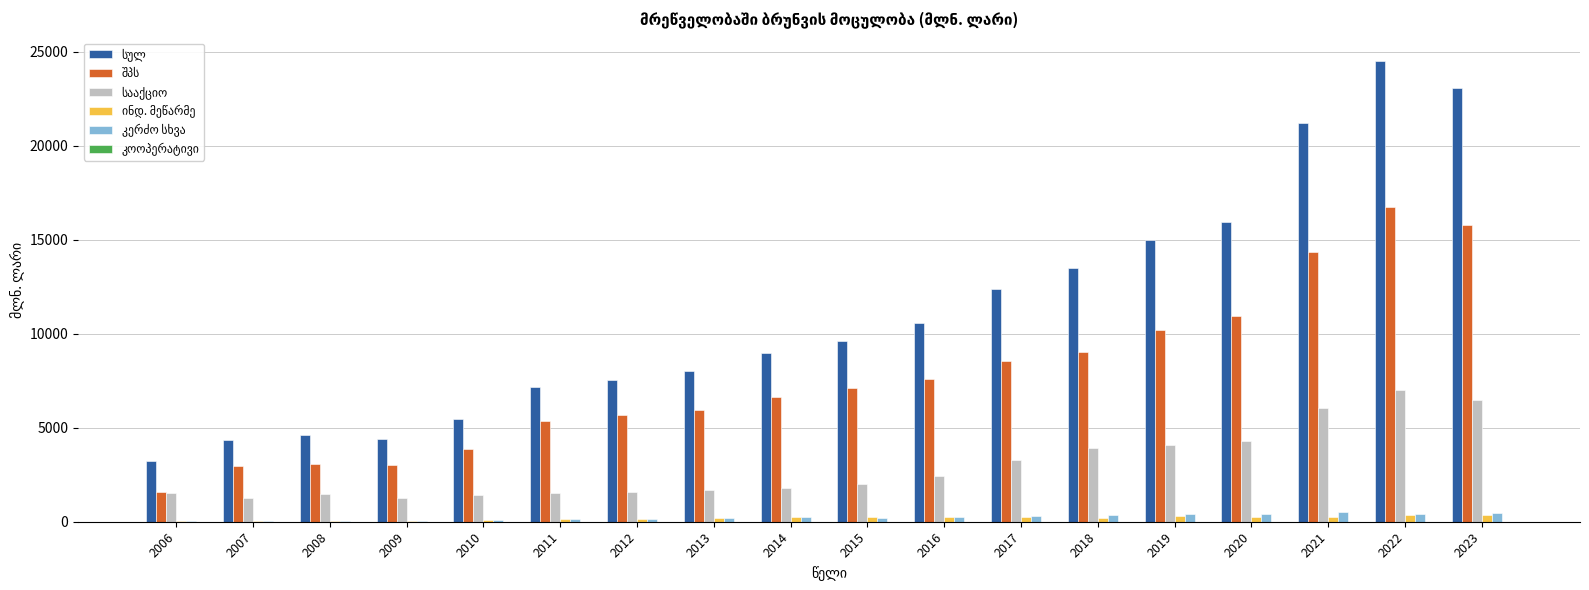

What is the maximum value shown in the chart?

24517.0